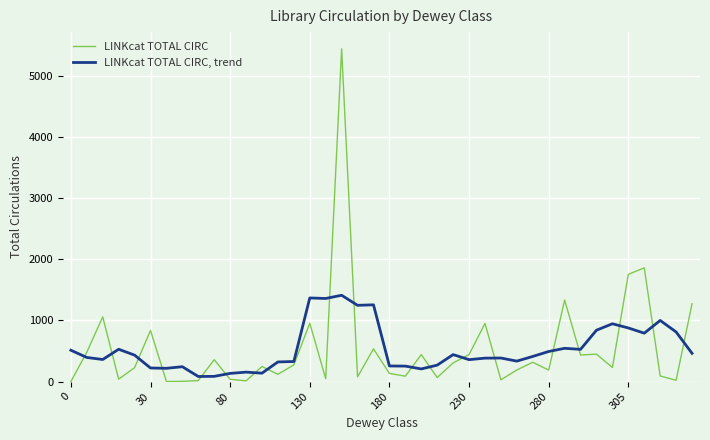

List the series in order of their peak value, highest first.

LINKcat TOTAL CIRC, LINKcat TOTAL CIRC, trend